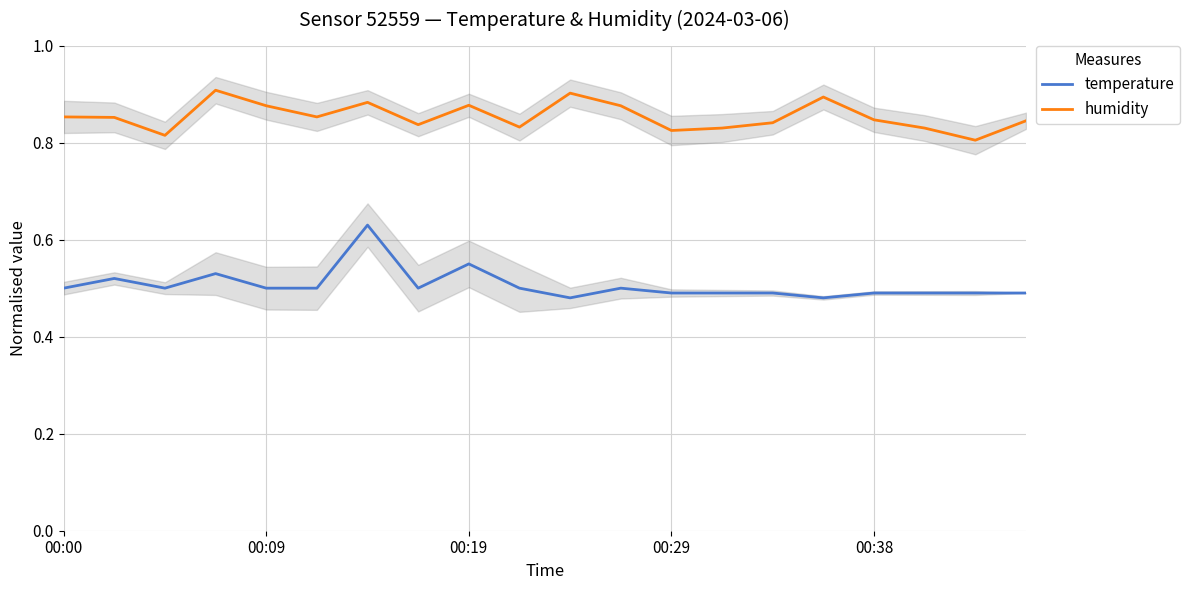

True or false: temperature and humidity intersect in this chart.

False